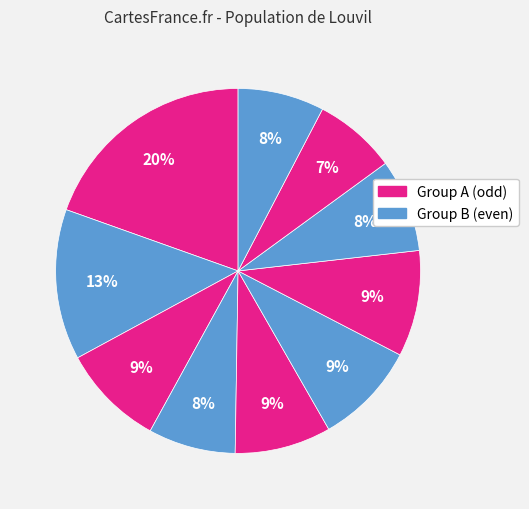

Count the number of slices in the pie.

10